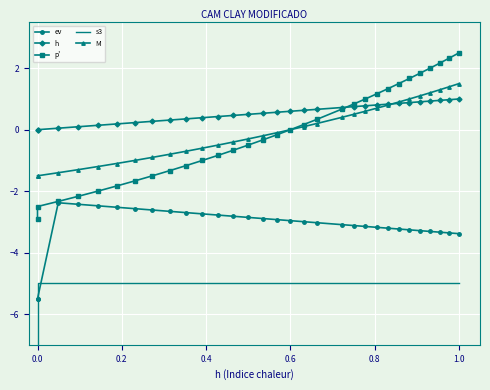

How many values in the s3 series are below -5?

1